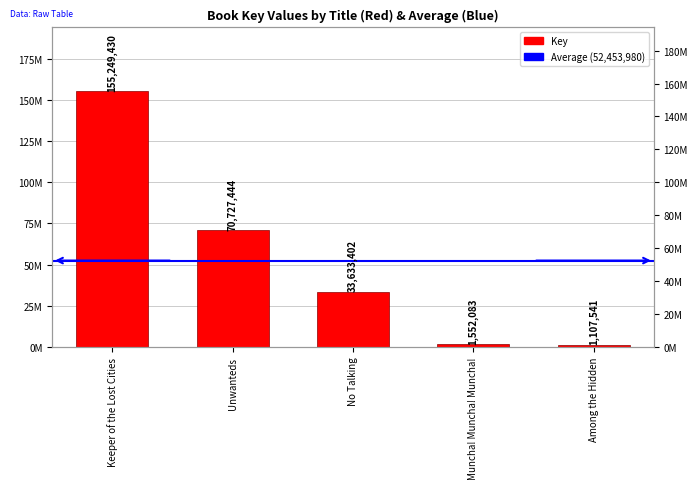

How many data points are above 33633402?

2